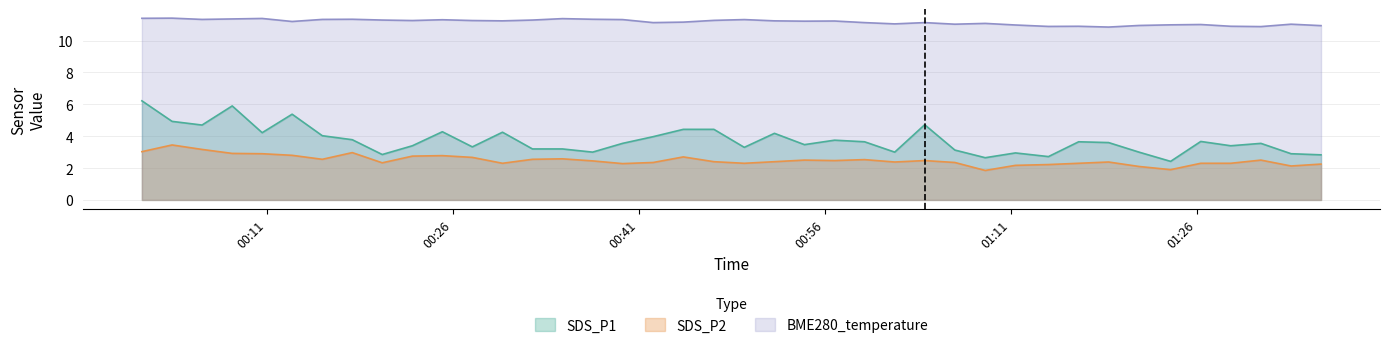

Where does the BME280_temperature series first go above 11?

2024/04/20 00:00:55